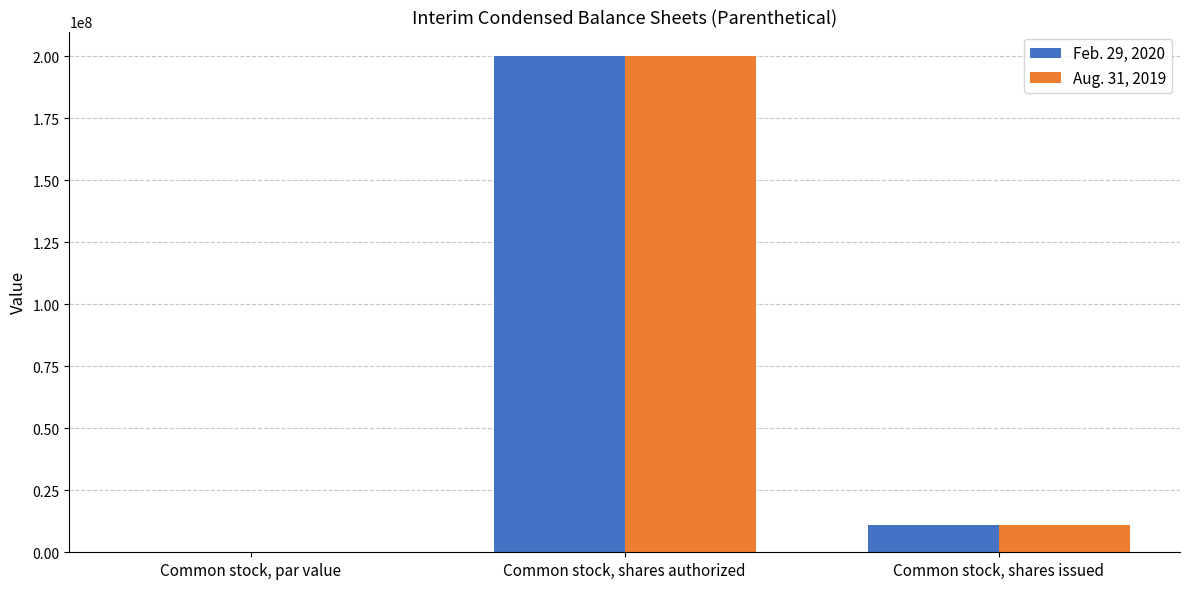

What is the total value across all series at Common stock, shares authorized?

400000000.0